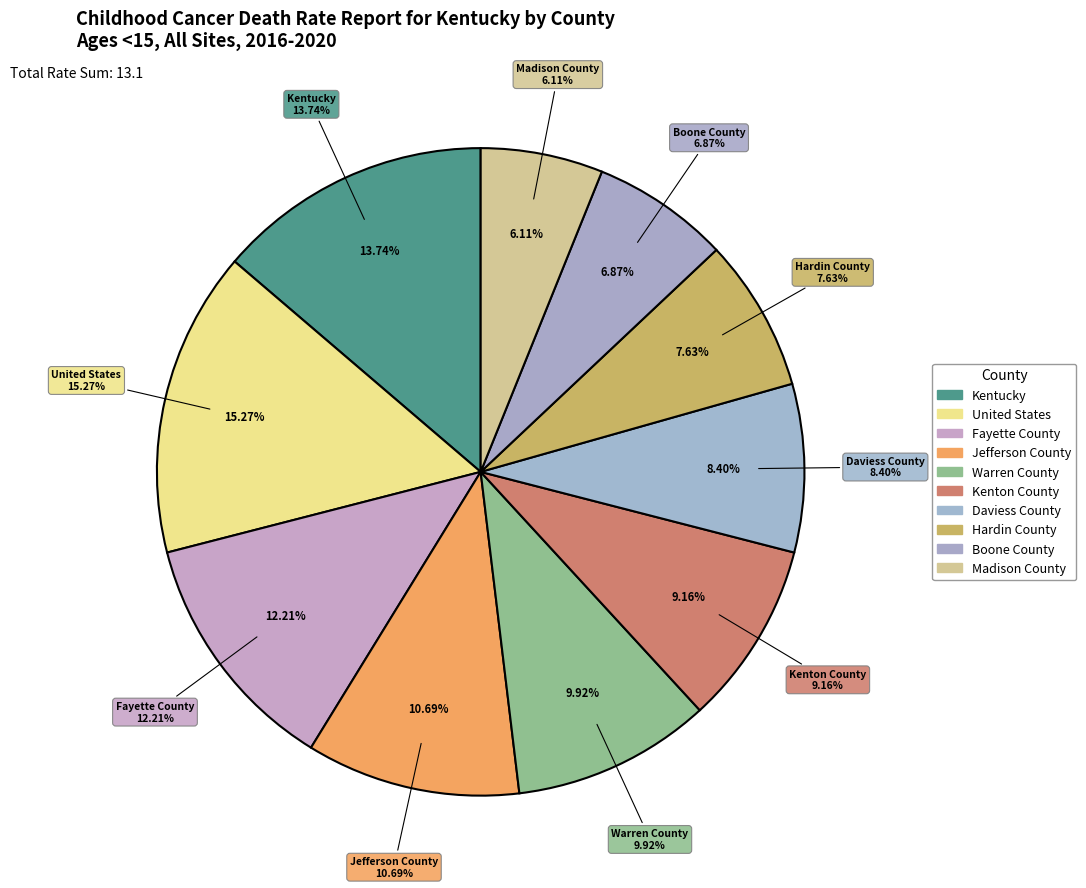

Which category has the biggest portion of the pie?

United States